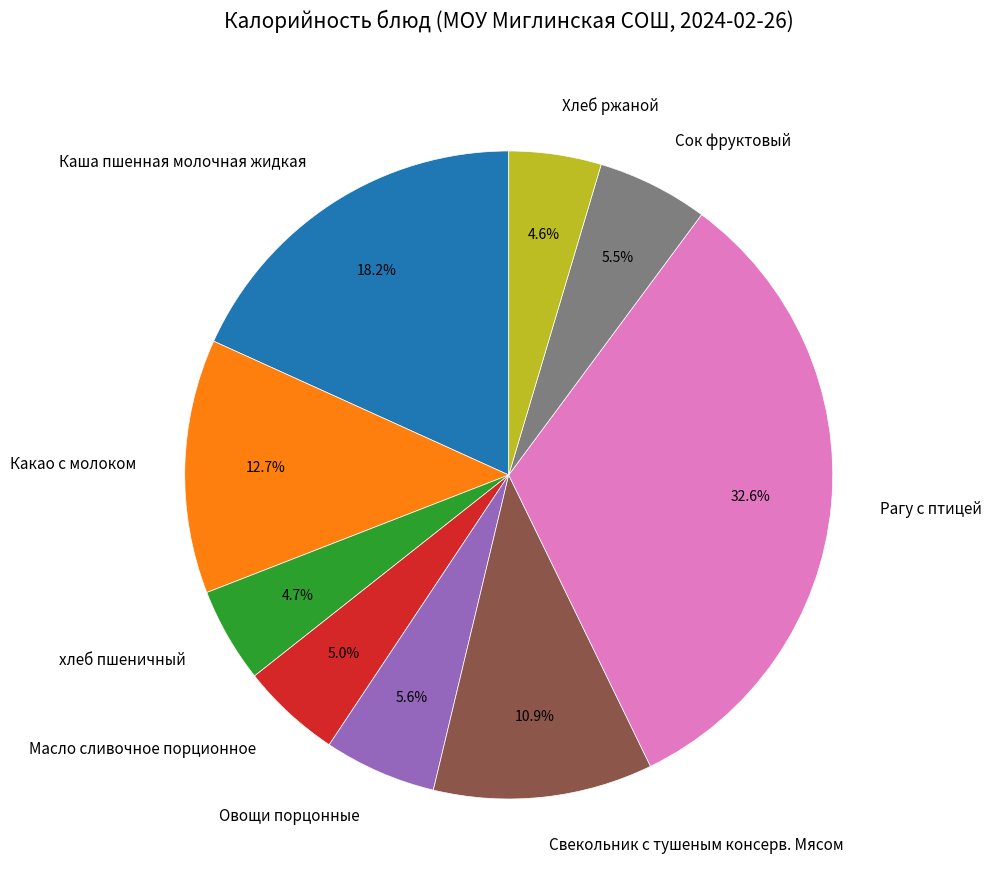

How many slices are in this pie chart?

9